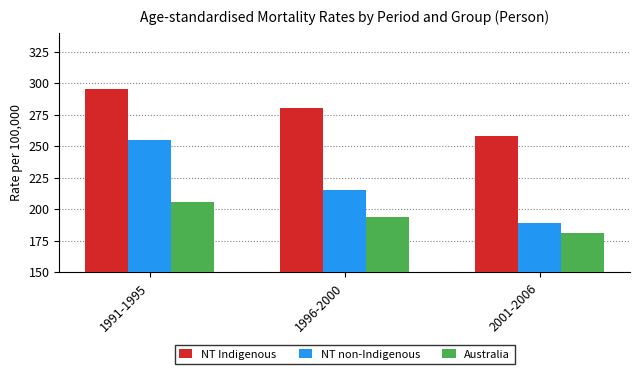

Is the value of NT non-Indigenous at 1991-1995 greater than the value of NT Indigenous at 2001-2006?

No